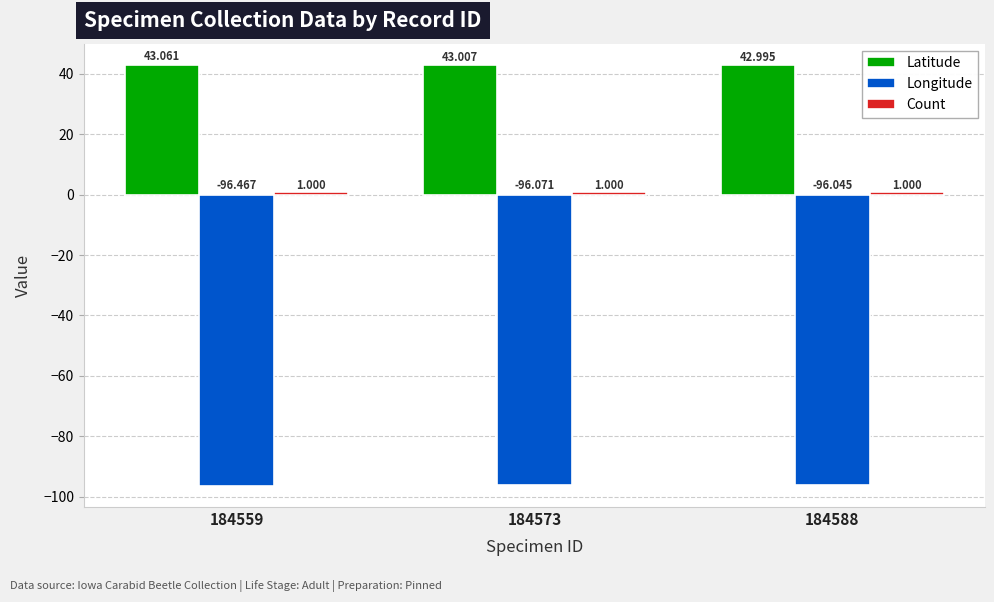

Which category has the highest value across all series?

184559